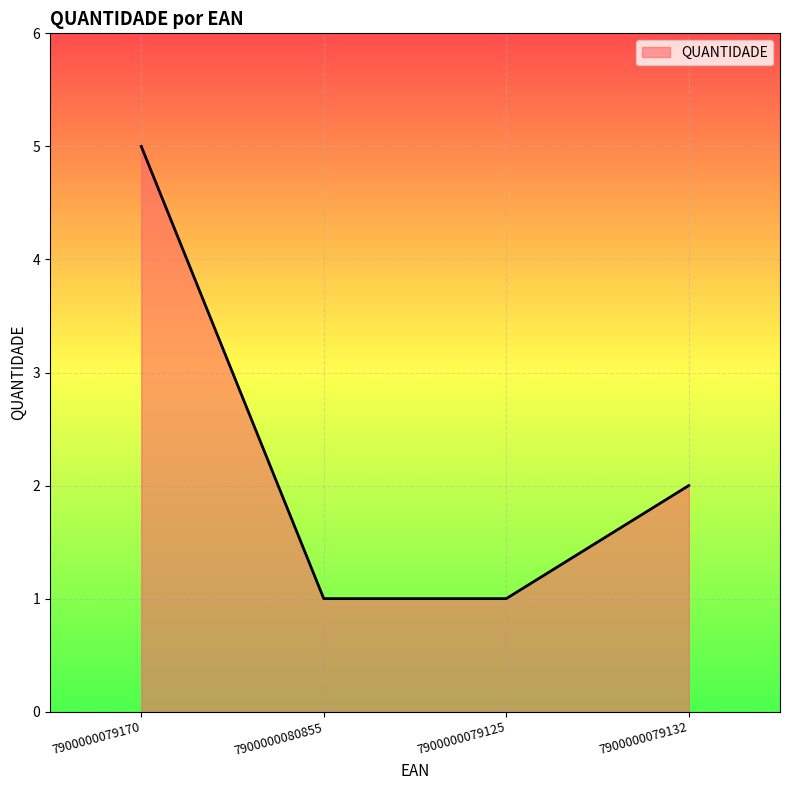

Reading left to right, extract all data points from this chart.

7900000079170=5	7900000080855=1	7900000079125=1	7900000079132=2